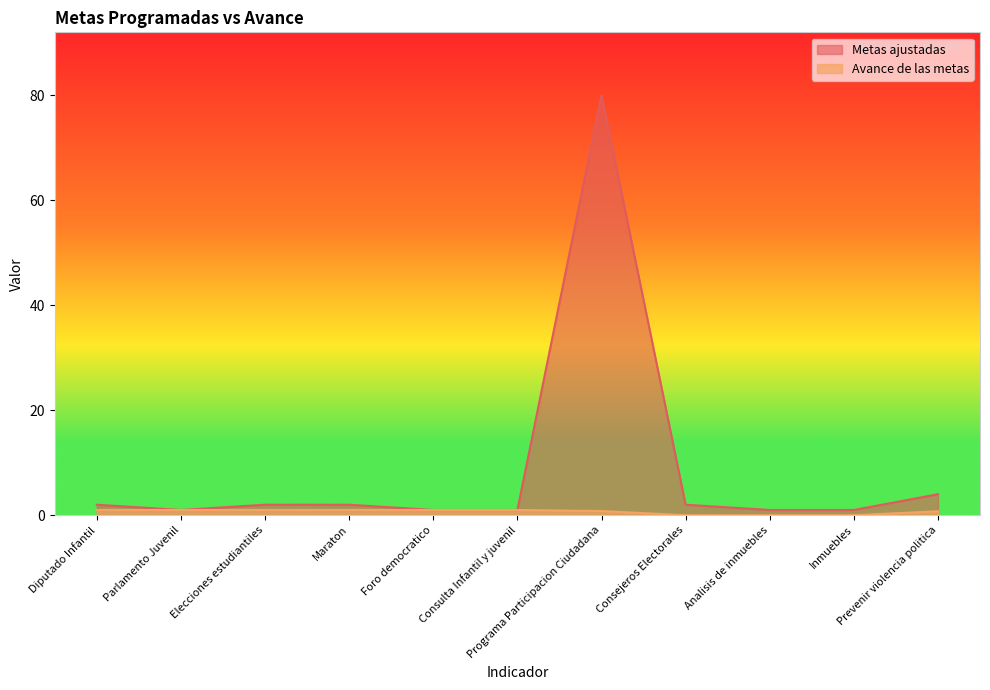

Reading left to right, transcribe all the data shown in this chart.

Metas ajustadas: 2.0	1.0	2.0	2.0	1.0	1.0	80.0	2.0	1.0	1.0	4.0
Avance de las metas: 1.0	1.0	1.0	1.0	1.0	1.0	0.8	0.0	0.0	0.0	0.8